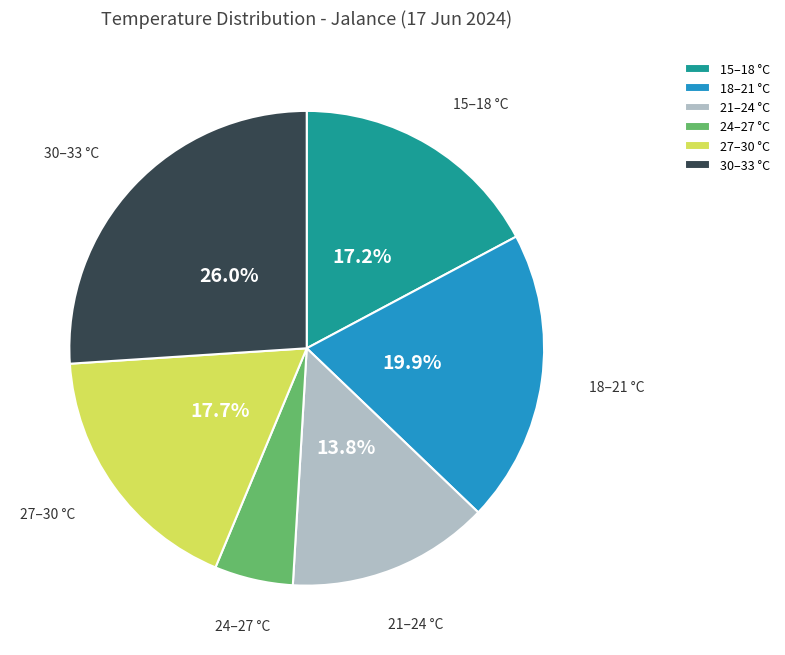

What is the largest slice in the pie chart?

30–33 °C